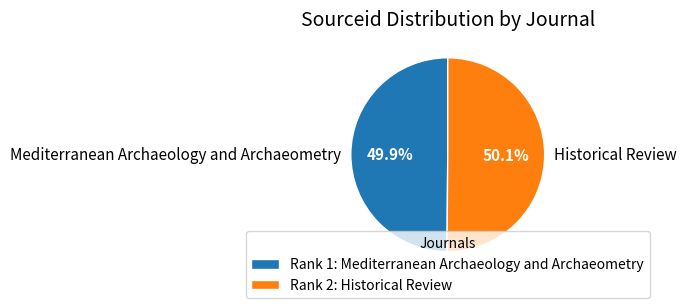

Is there a majority slice in this chart?

Yes